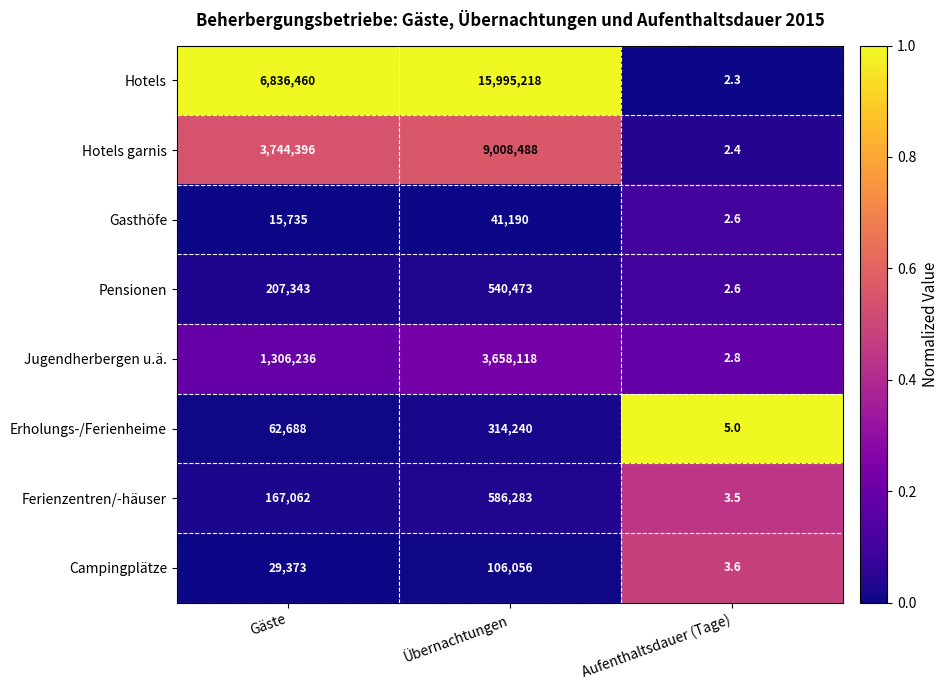

What is the difference between the Hotels garnis values at Aufenthaltsdauer (Tage) and Übernachtungen?

9008485.6